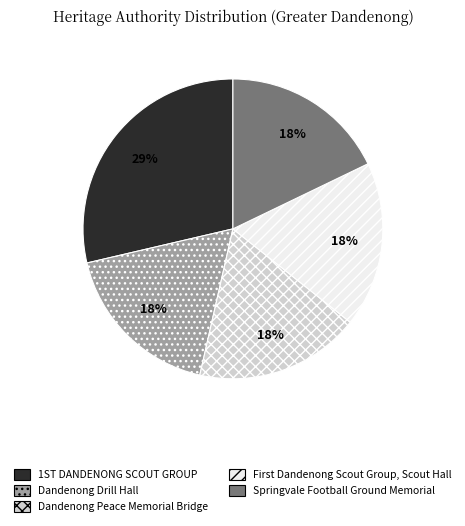

Is there any slice that represents more than half of the pie?

No